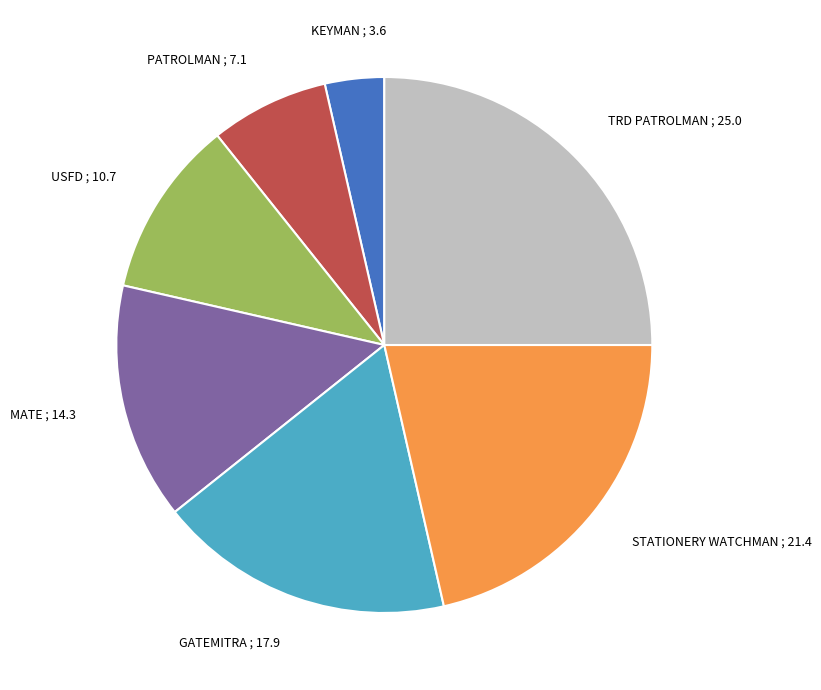

Does any single category account for the majority?

No